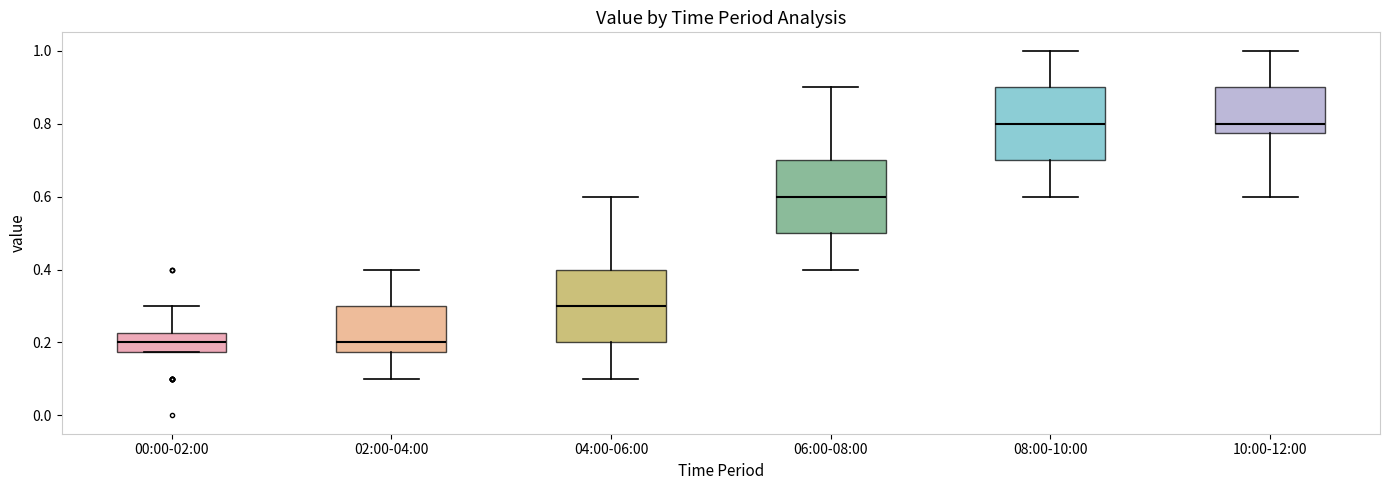

Reading left to right, read every box against the y-axis: the position of its median line, the range the box covers, and the ends of its whiskers. The values are not printed on the chart, so give them approximately, as read against the axis.

00:00-02:00: median 0.20, box 0.18 to 0.22, whiskers 0.18 to 0.30
02:00-04:00: median 0.20, box 0.18 to 0.30, whiskers 0.10 to 0.40
04:00-06:00: median 0.30, box 0.20 to 0.40, whiskers 0.10 to 0.60
06:00-08:00: median 0.60, box 0.50 to 0.70, whiskers 0.40 to 0.90
08:00-10:00: median 0.80, box 0.70 to 0.90, whiskers 0.60 to 1.00
10:00-12:00: median 0.80, box 0.78 to 0.90, whiskers 0.60 to 1.00